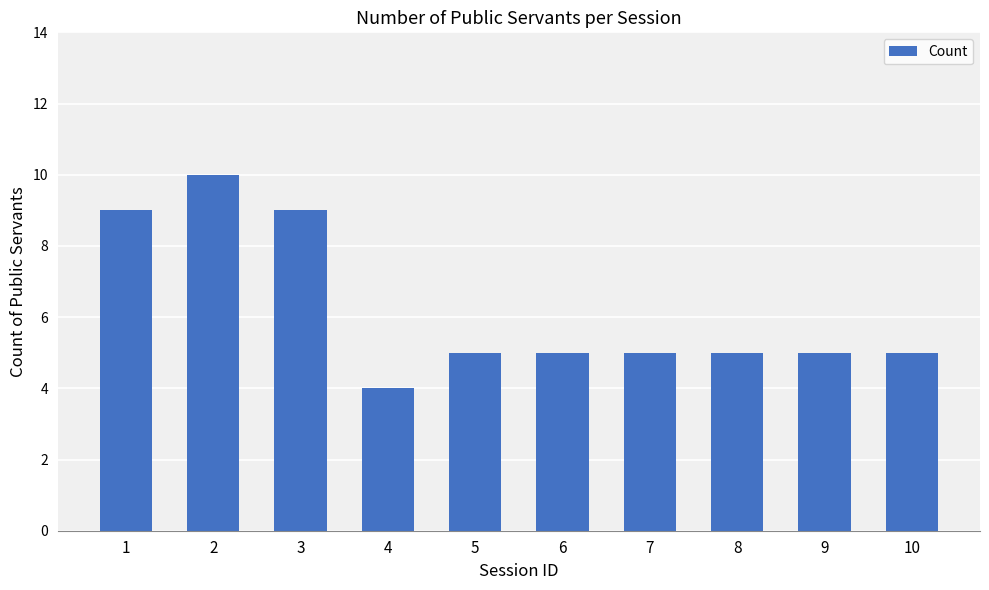

What is the smallest value displayed?

4